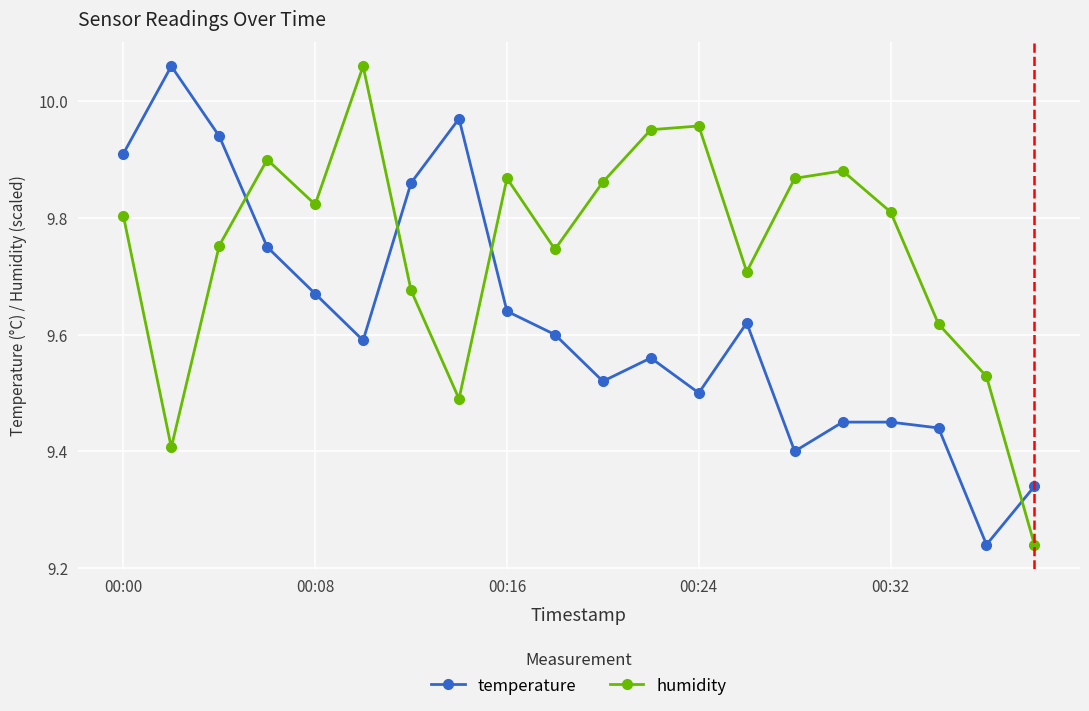

List the series in order of their overall mean, lowest first.

temperature, humidity